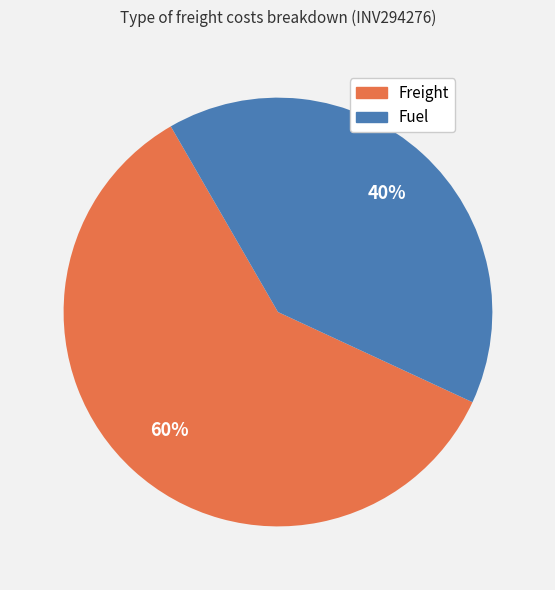

Does Fuel account for over 50% of the chart?

No